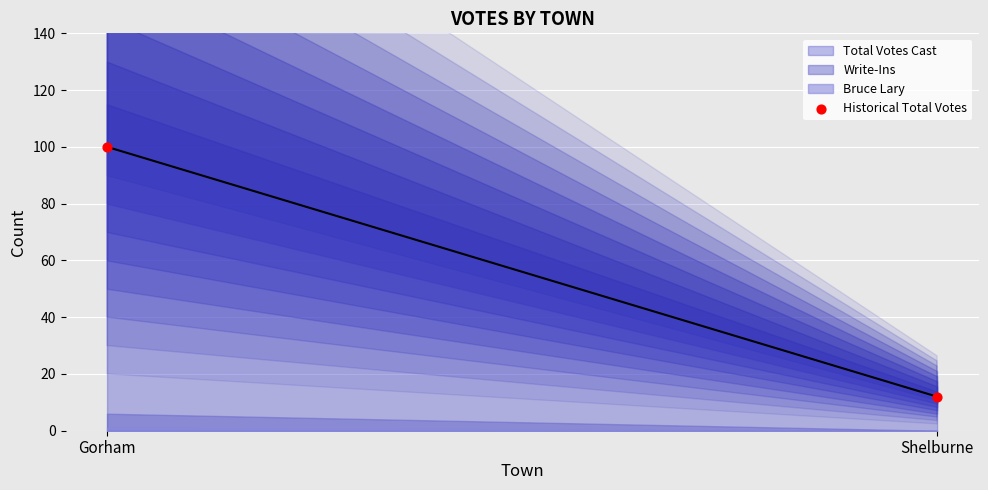

What is the average Y value?

56